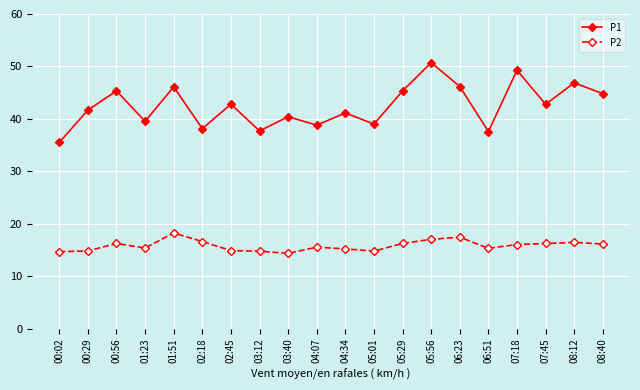

Is this an area chart (filled region under the line)?

No